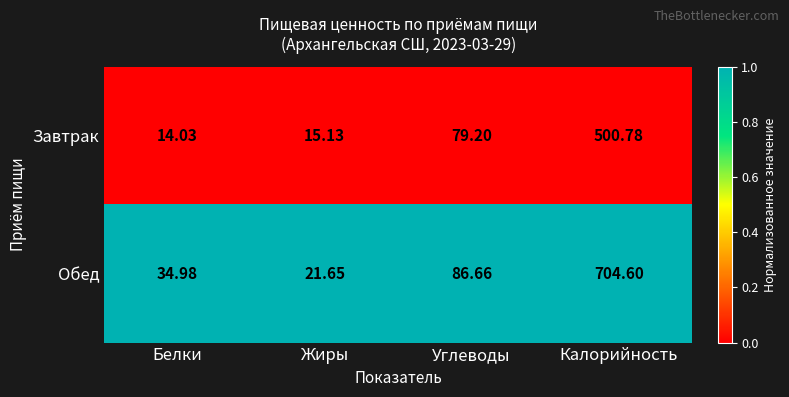

What is the difference between the highest and lowest values at Жиры?

6.5